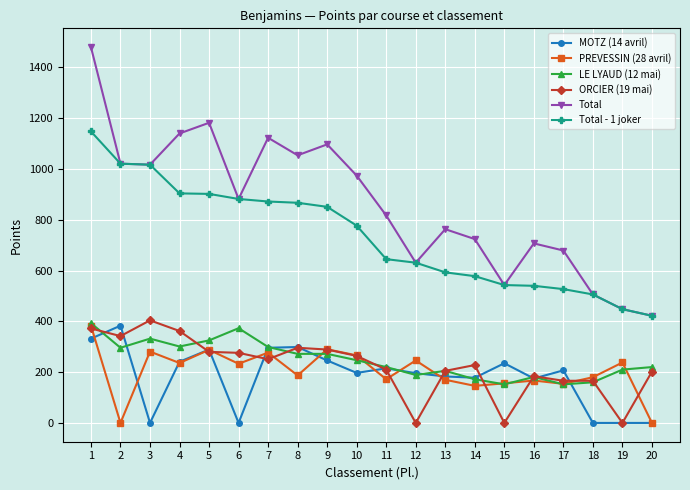

Where is the first local minimum for PREVESSIN (28 avril)?

2